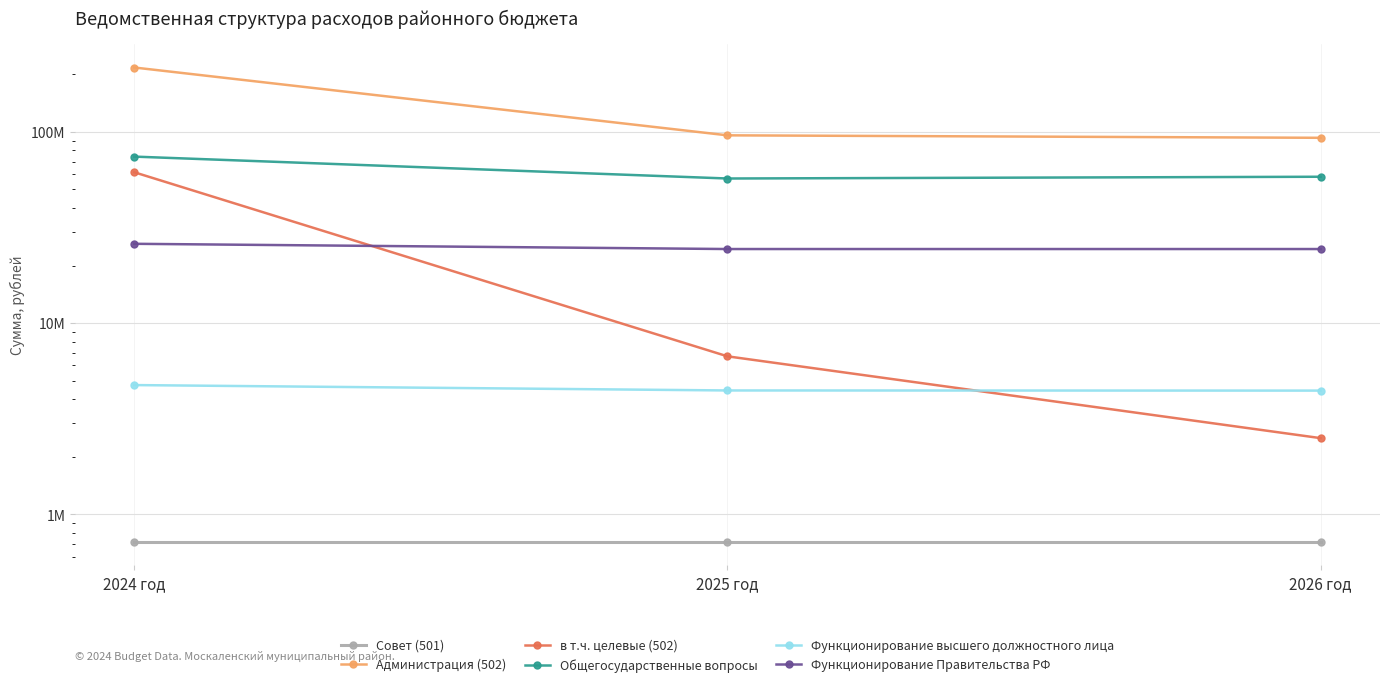

Is it true that Функционирование высшего должностного лица equals 4739747.0 at 2024 год?

True